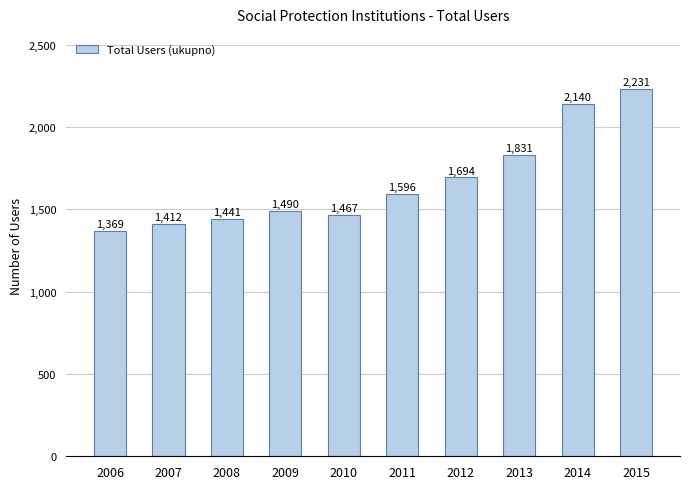

Reading left to right, list all the values displayed in this chart.

1369	1412	1441	1490	1467	1596	1694	1831	2140	2231